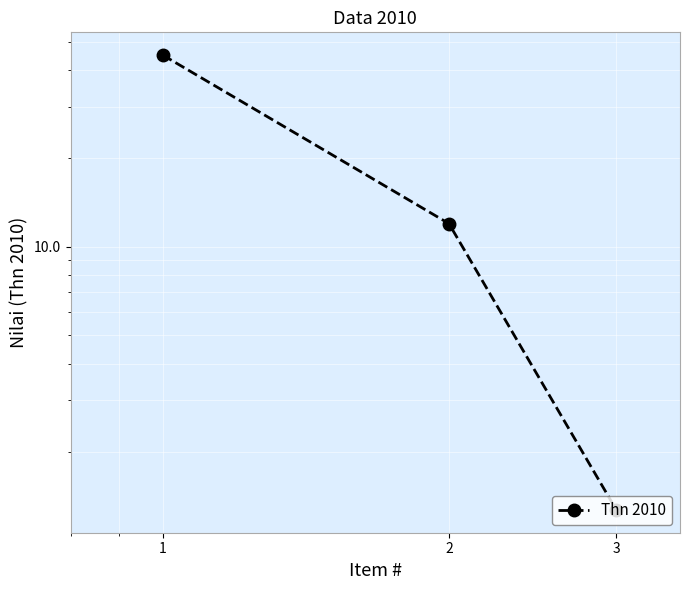

Which has a higher value, 1 or 2?

1